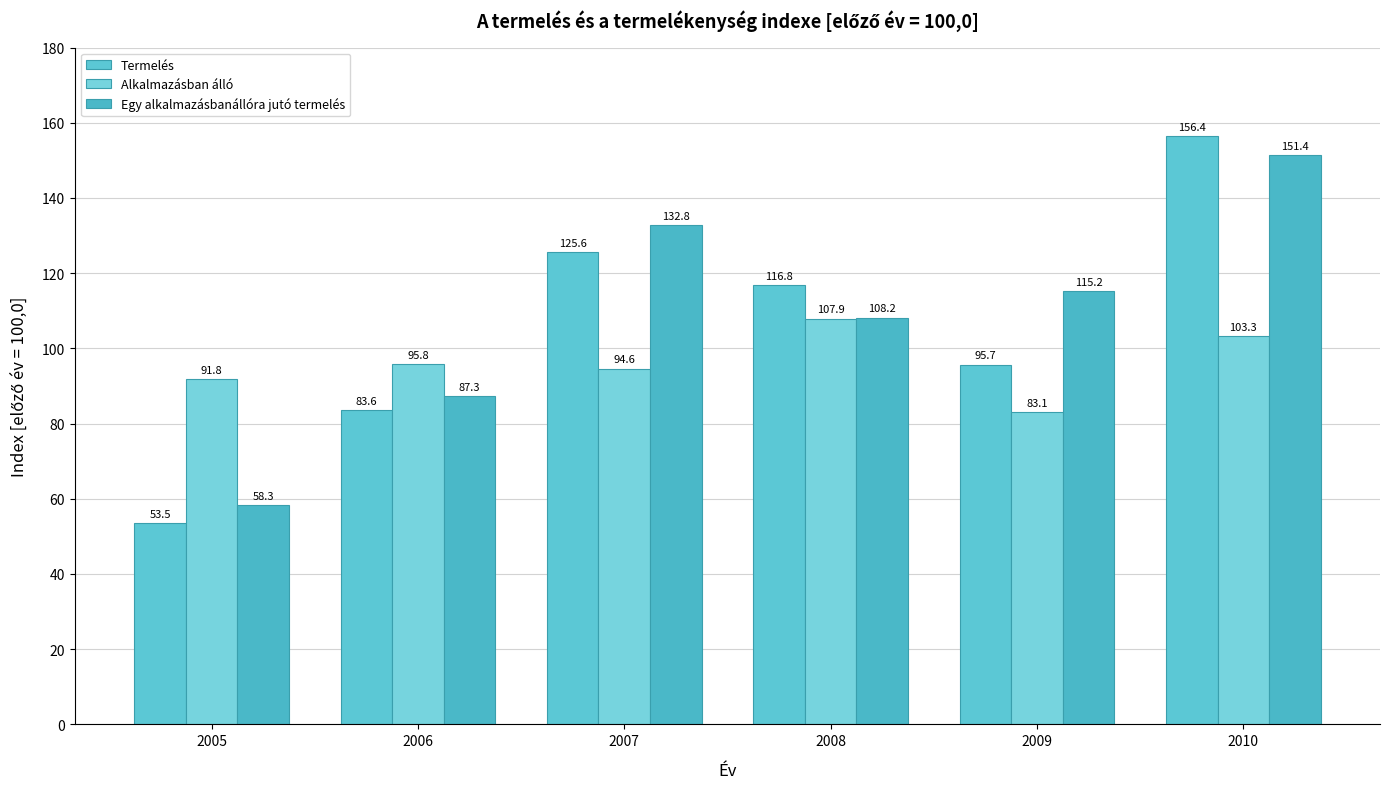

What are all the series names shown in the legend?

Termelés, Alkalmazásban álló, Egy alkalmazásbanállóra jutó termelés